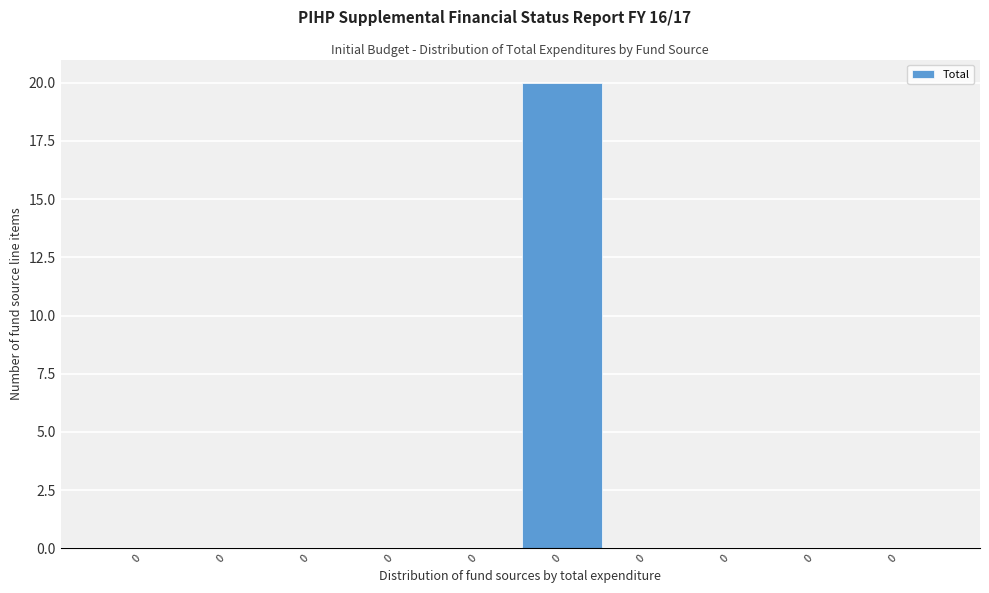

How many data points does each series have?

10